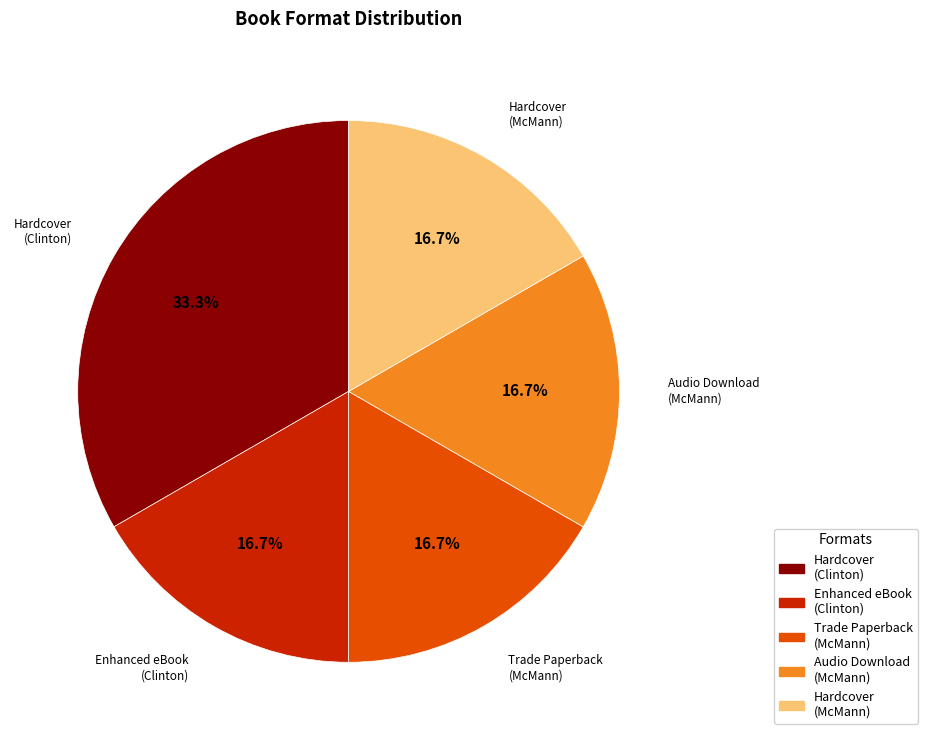

Is there a majority slice in this chart?

No